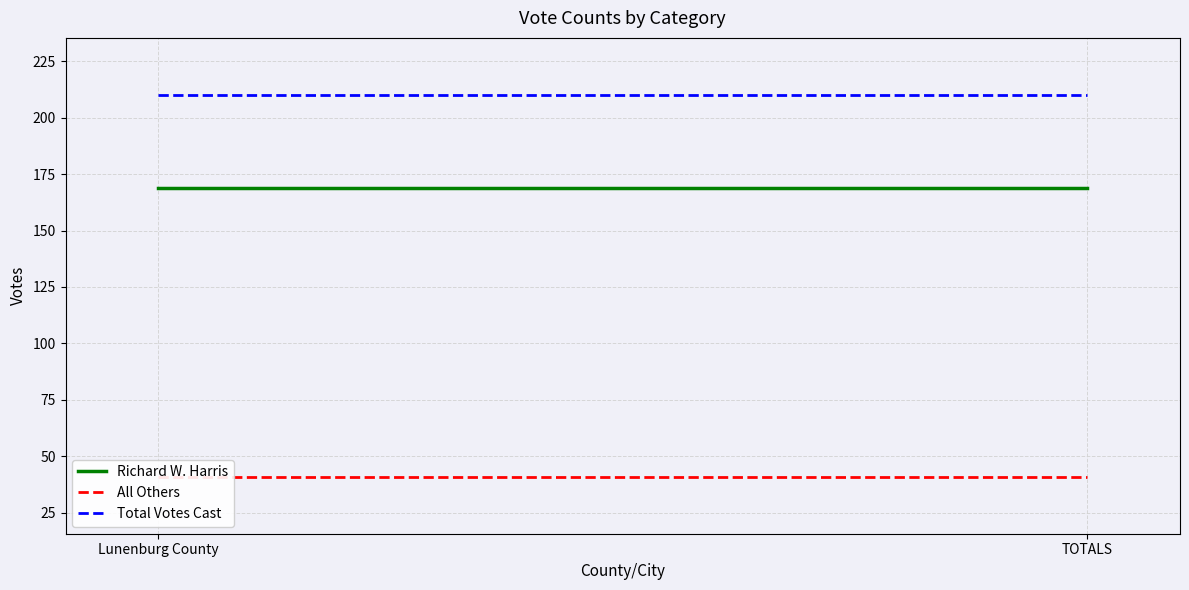

Between TOTALS and Lunenburg County, which is larger?

TOTALS